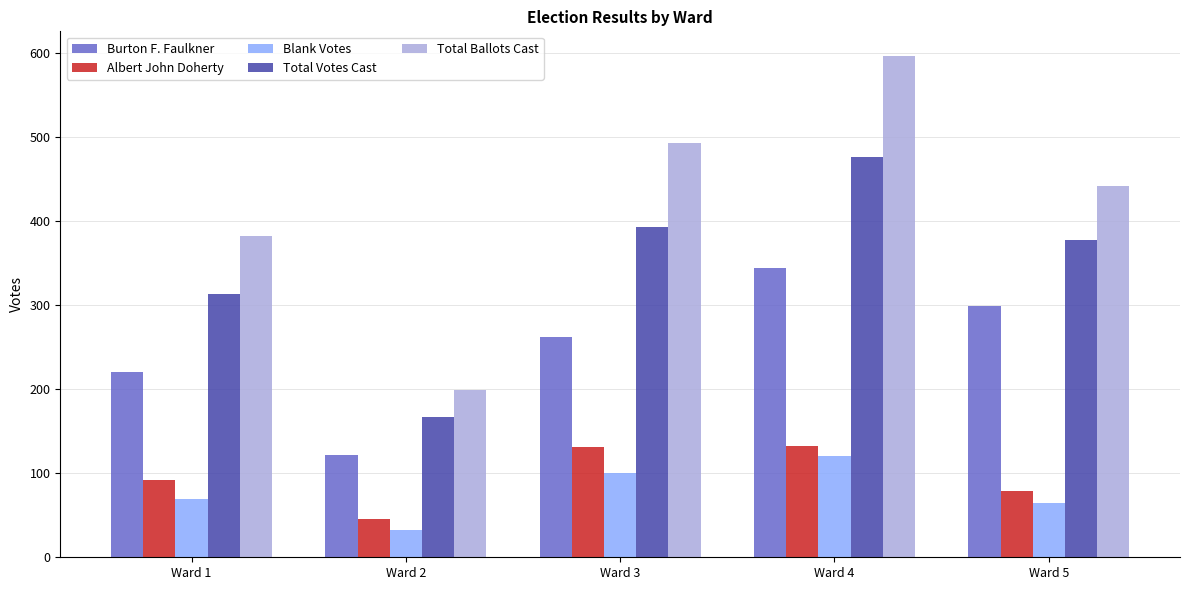

What is the average value of the Burton F. Faulkner series?

250